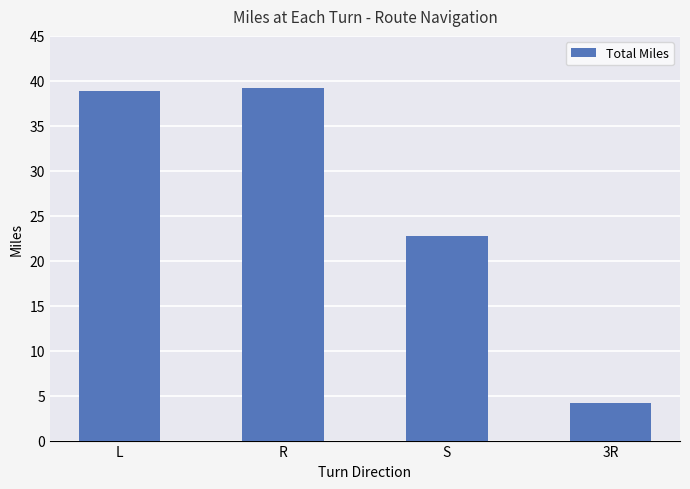

Reading left to right, transcribe all the data shown in this chart.

38.9	39.2	22.8	4.2